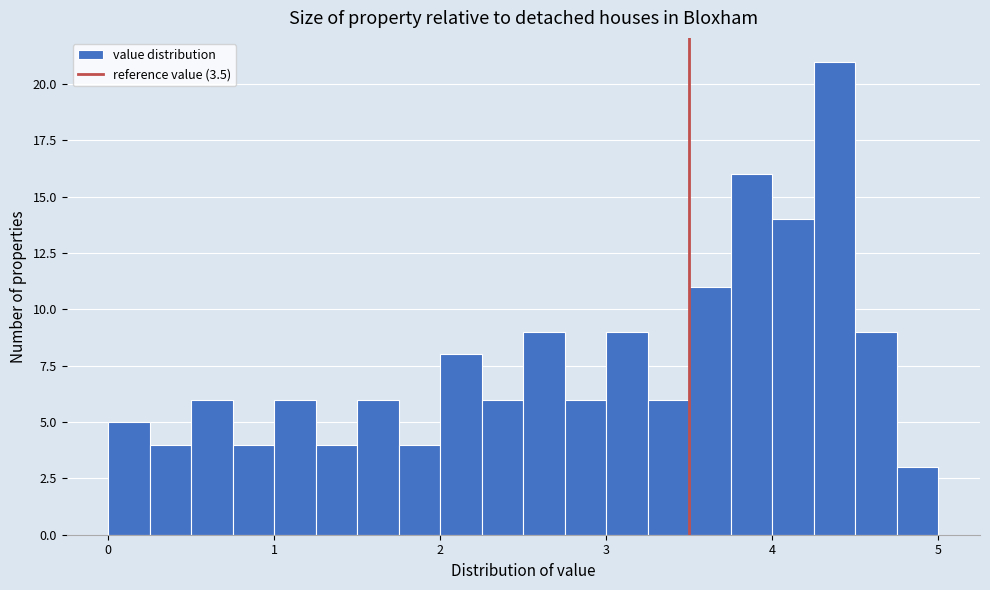

Around what value on the x-axis is the tallest bar? Give the approximate position of its centre, as read against the axis.

4.4